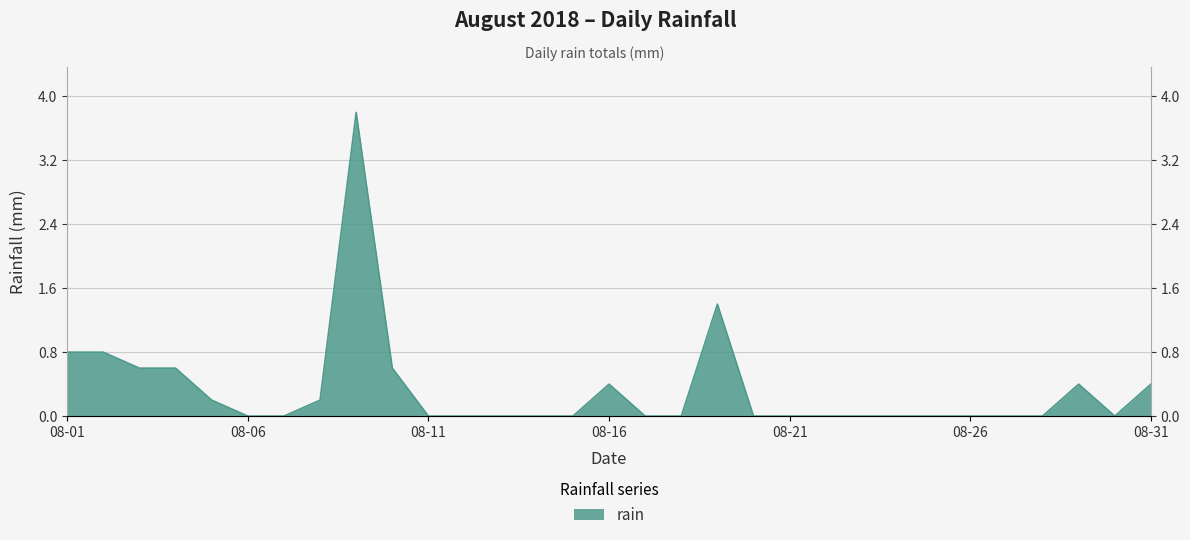

At which category does the data reach its first local peak?

2018-08-09